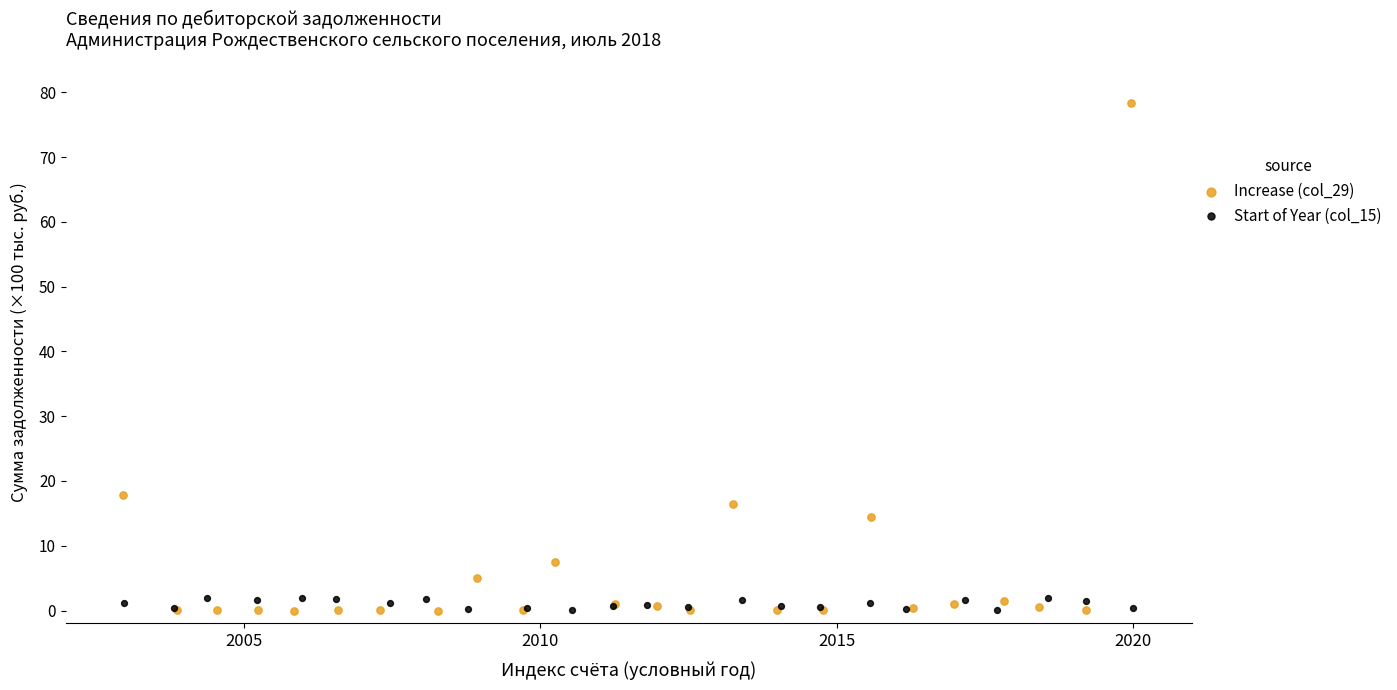

Which series has the largest Y range (max minus min)?

Increase (col_29)